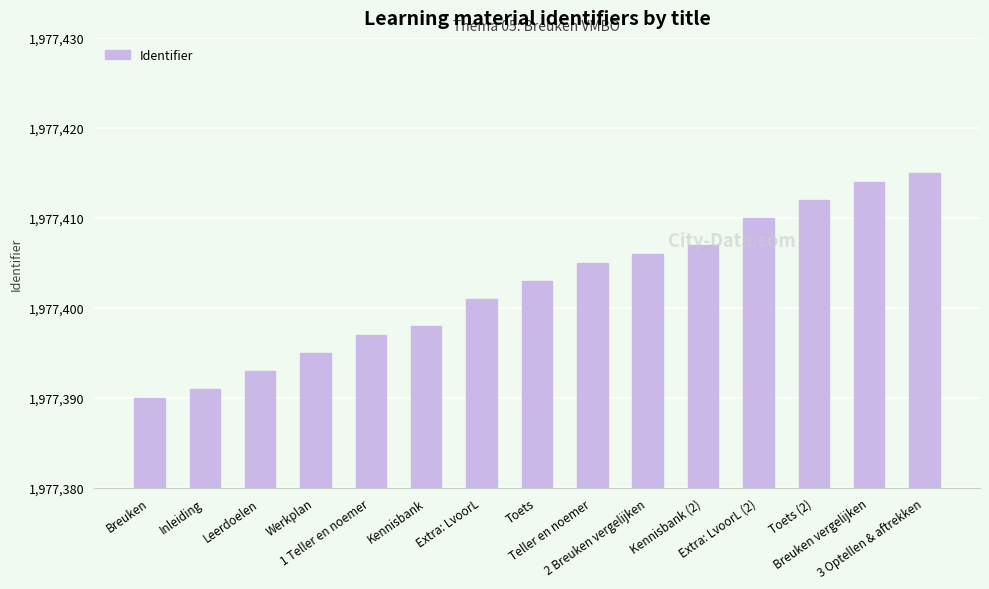

What is the difference between the second highest and second lowest values?

23